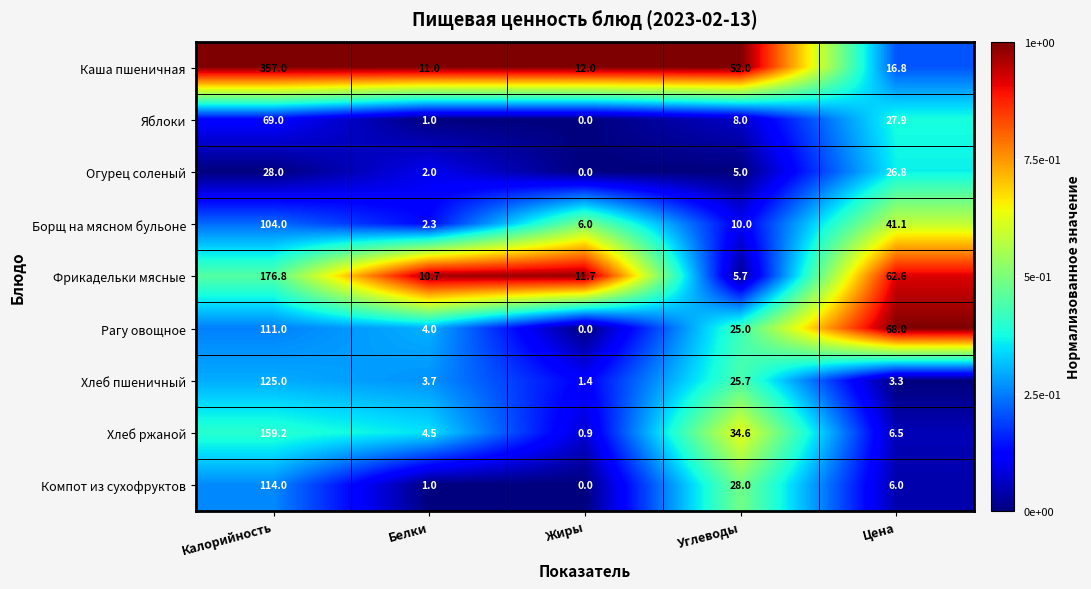

The Яблоки series shows 8.0 at Углеводы. True or false?

True